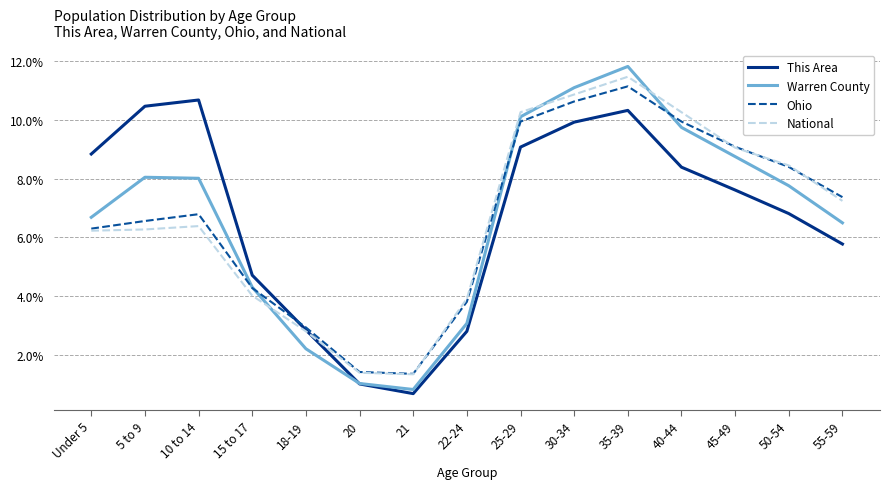

What is the spread (max minus min) of values at 50-54?

1.6